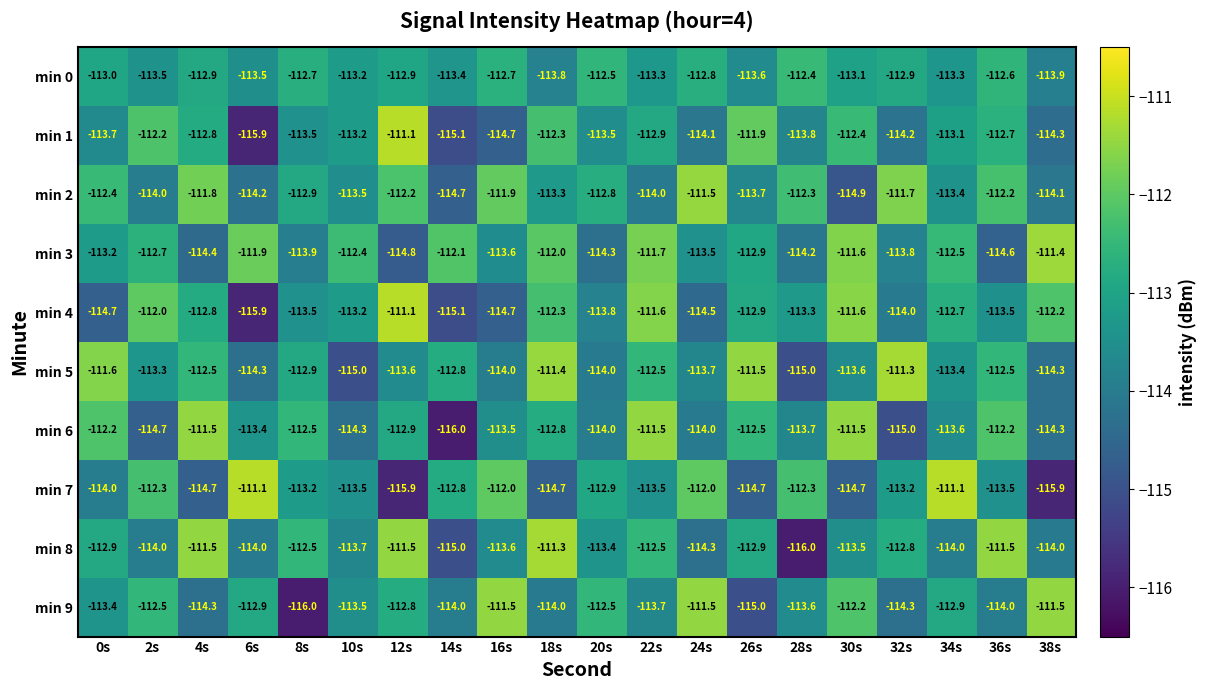

Rank the series at 32s from lowest to highest value.

min 6, min 9, min 1, min 4, min 3, min 7, min 0, min 8, min 2, min 5